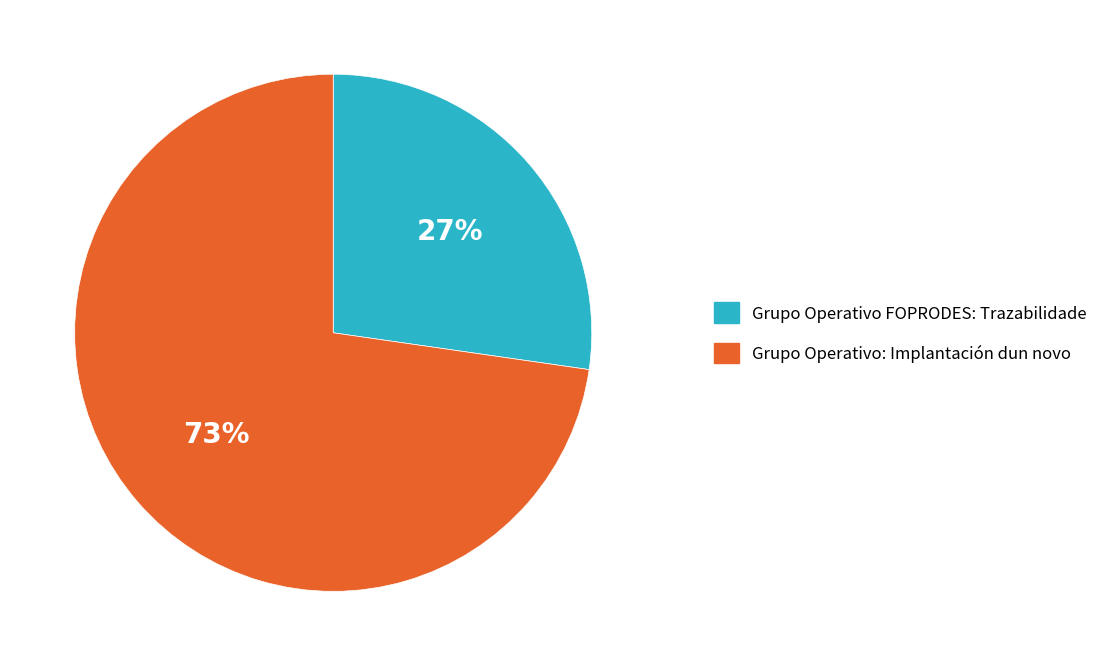

To the nearest percent, what is the combined percentage of Grupo Operativo FOPRODES: Trazabilidade and Grupo Operativo: Implantación dun novo?

100%